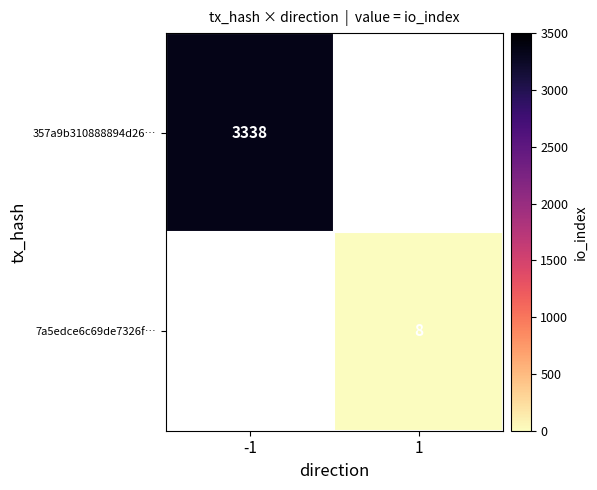

Which series has the widest spread of values?

357a9b310888894d26…